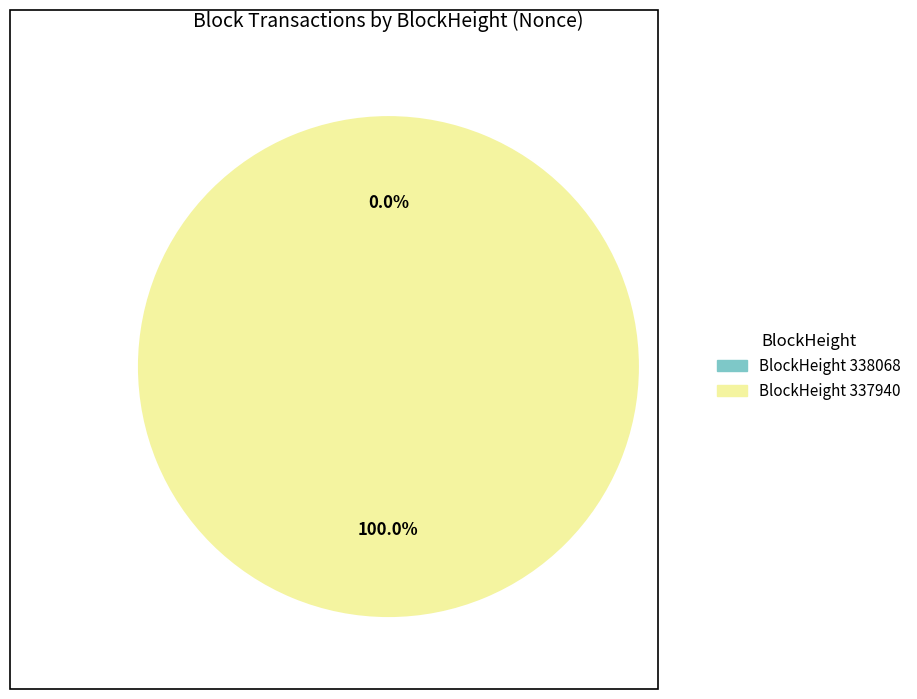

Is there any slice that represents more than half of the pie?

Yes